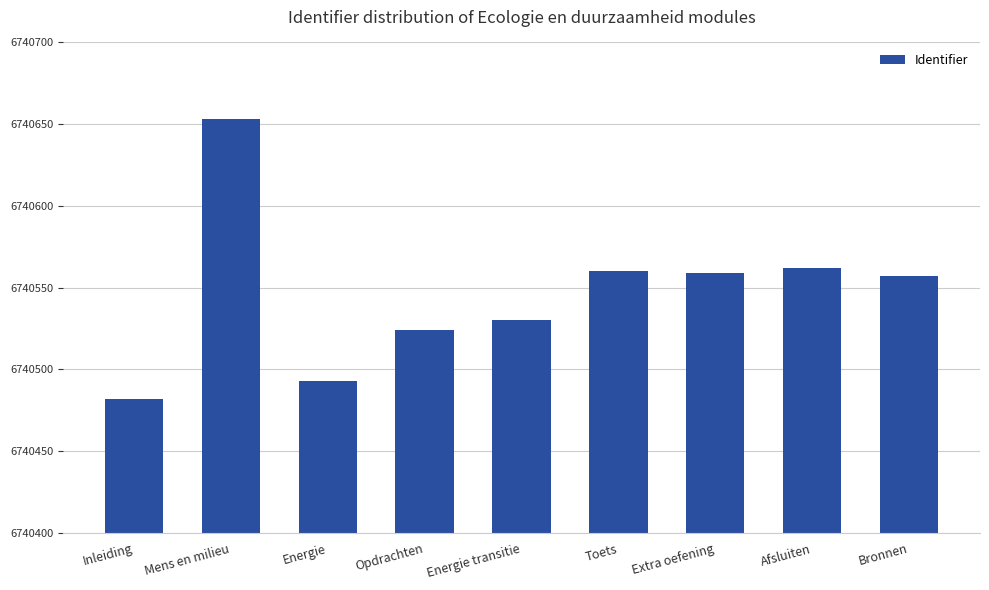

What is the sum of the values at Mens en milieu and Inleiding?

13481135